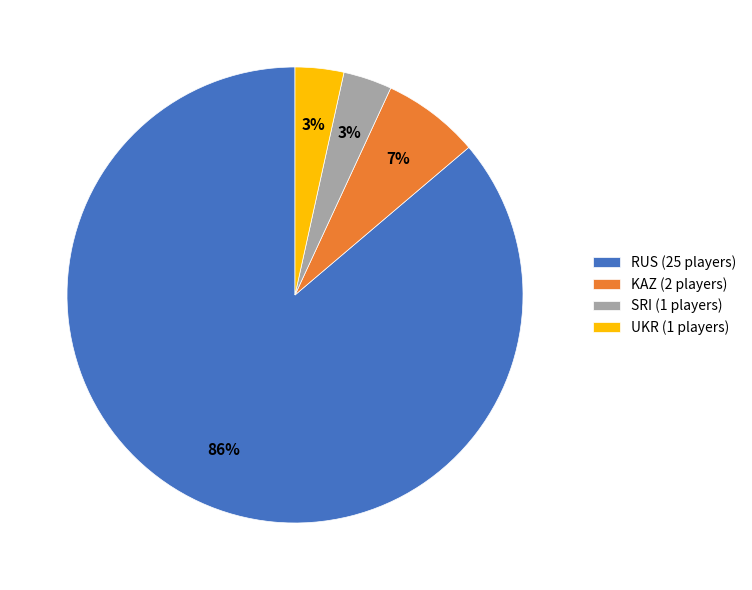

True or false: RUS accounts for 46% of the total.

False